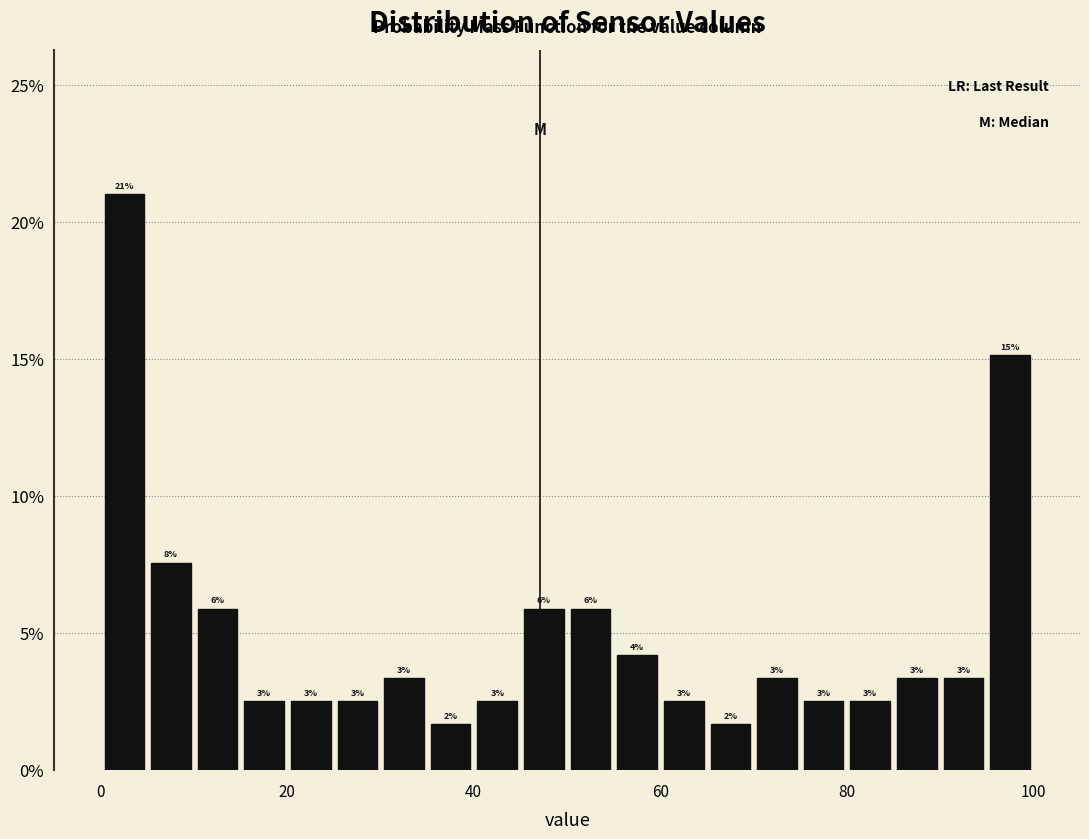

Read against the x-axis, roughly where is the centre of the tallest bar?

2